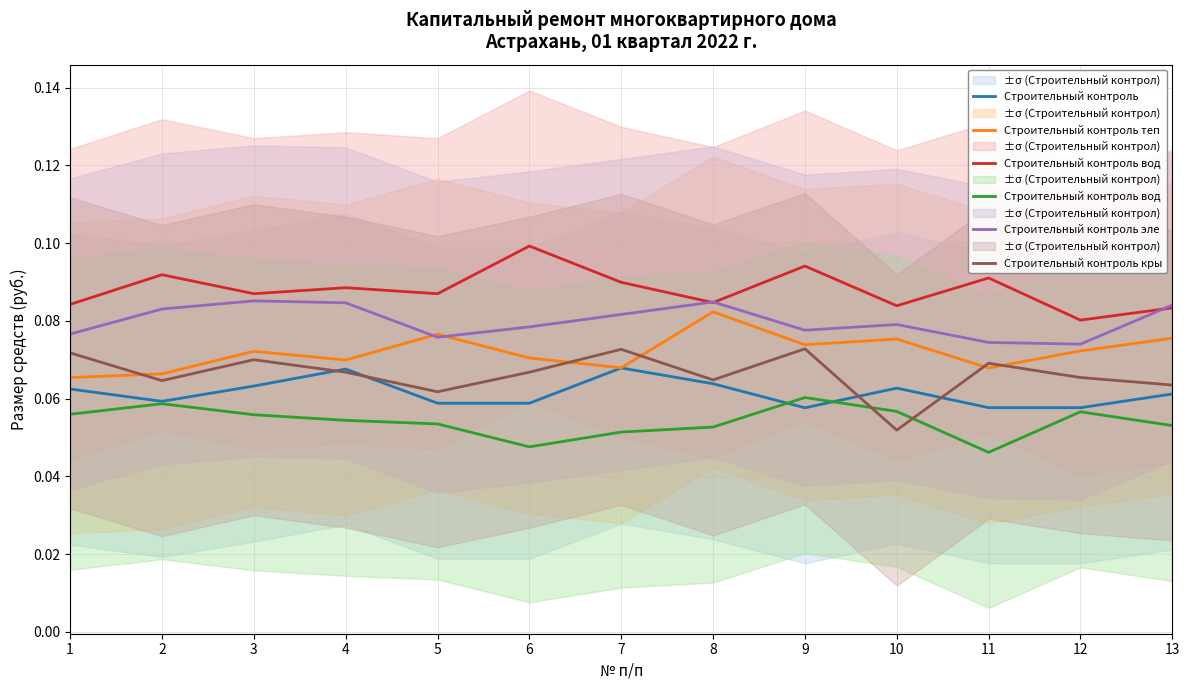

True or false: Строительный контроль теп and Строительный контроль эле cross at least once.

True